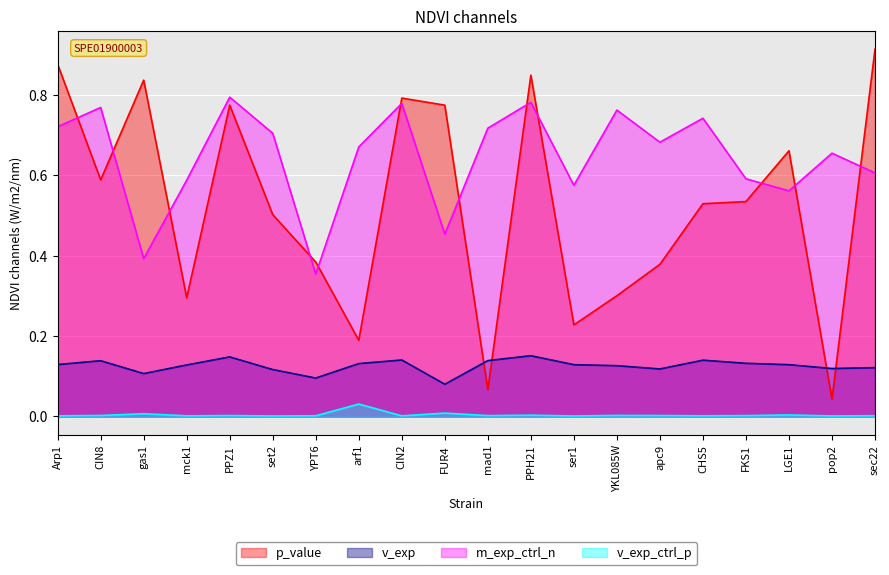

At which category is the sum across all series the highest?

PPH21